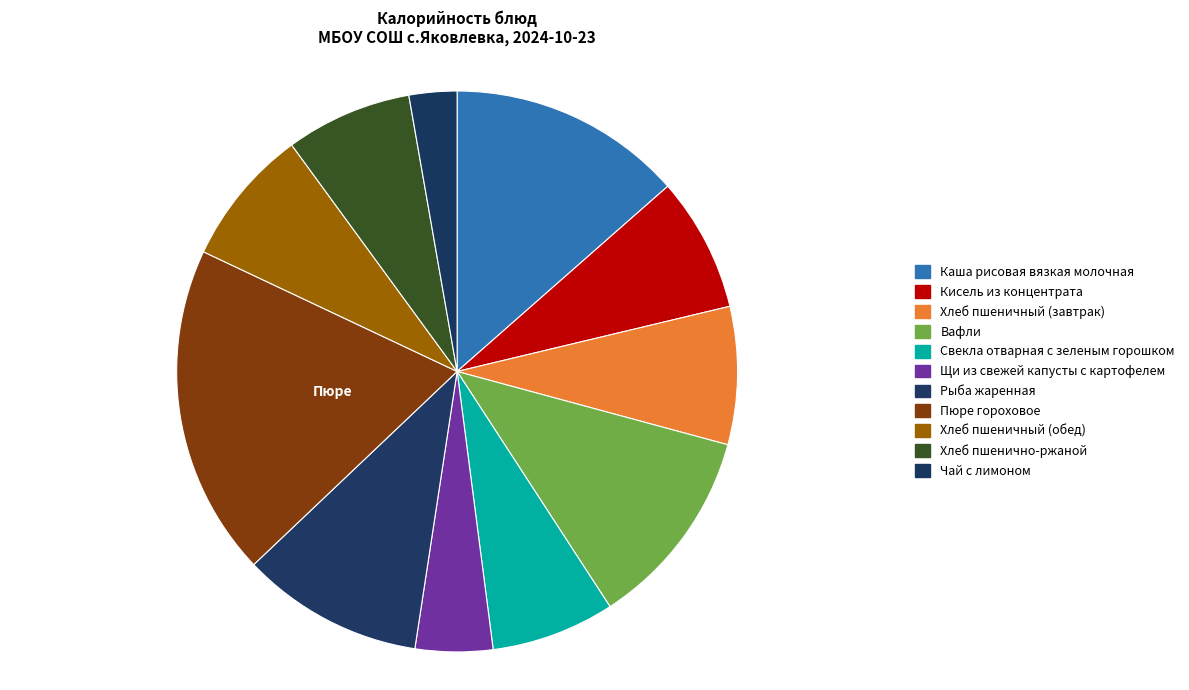

Which slice is the largest?

Пюре гороховое